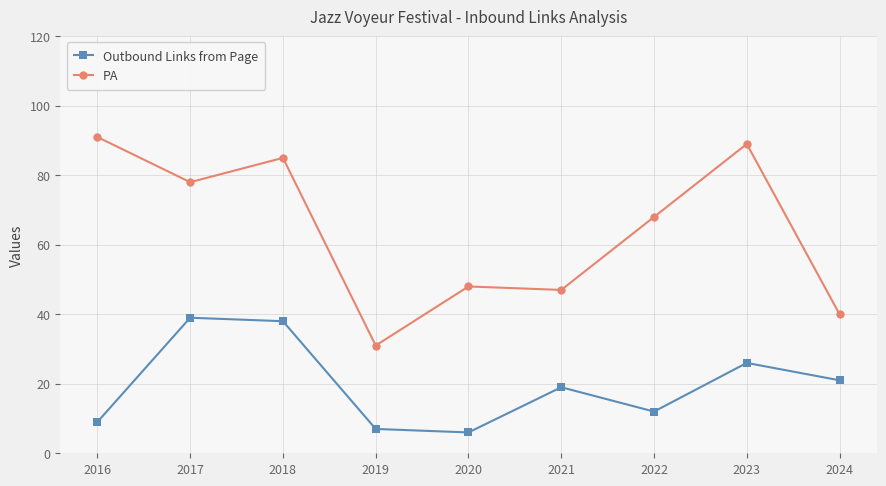

What is the spread (max minus min) of values at 2019?

24